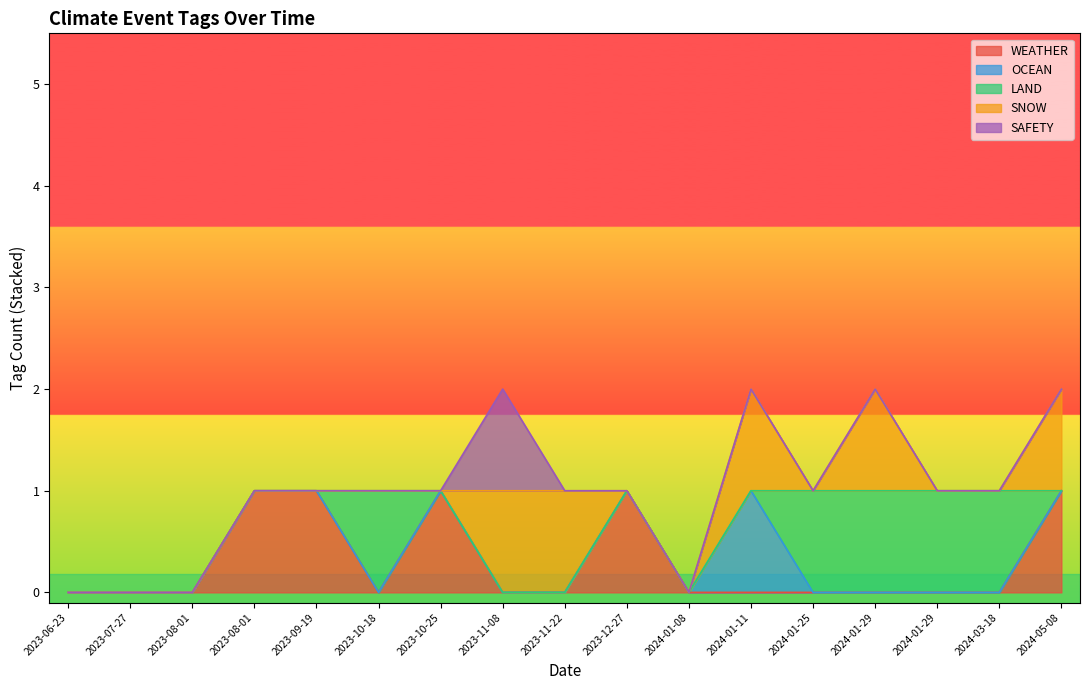

What is the difference between the maximum and minimum values in the OCEAN series?

1